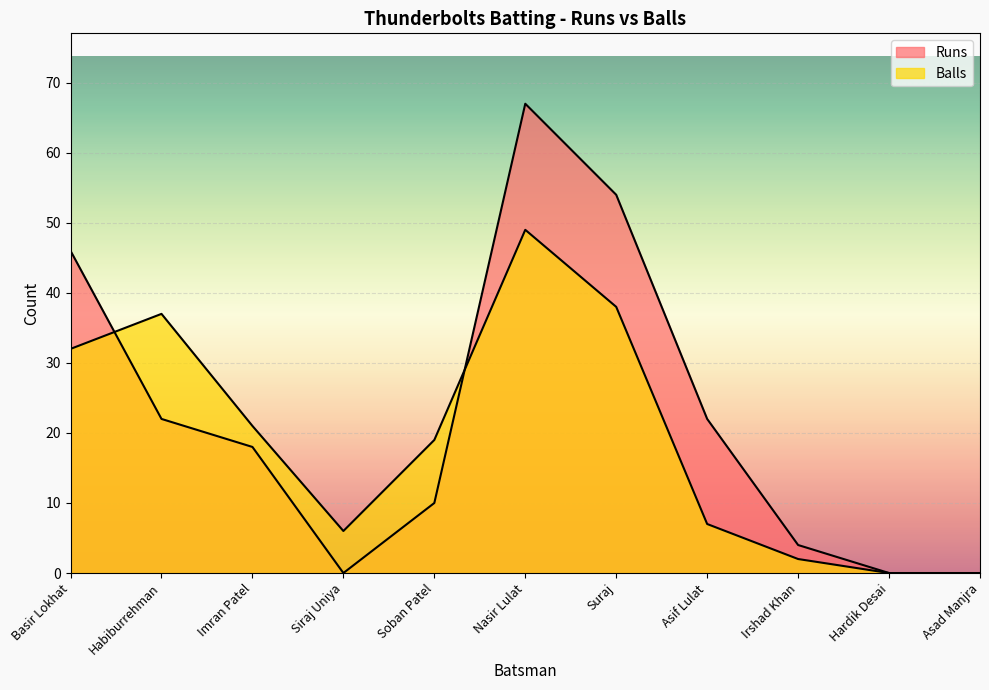

What is the maximum value for Runs?

67